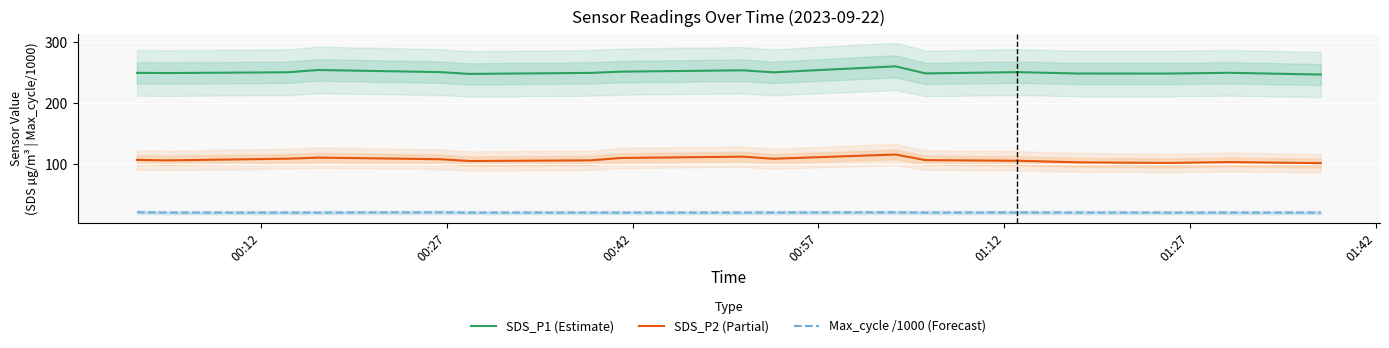

How many series are shown in this chart?

3